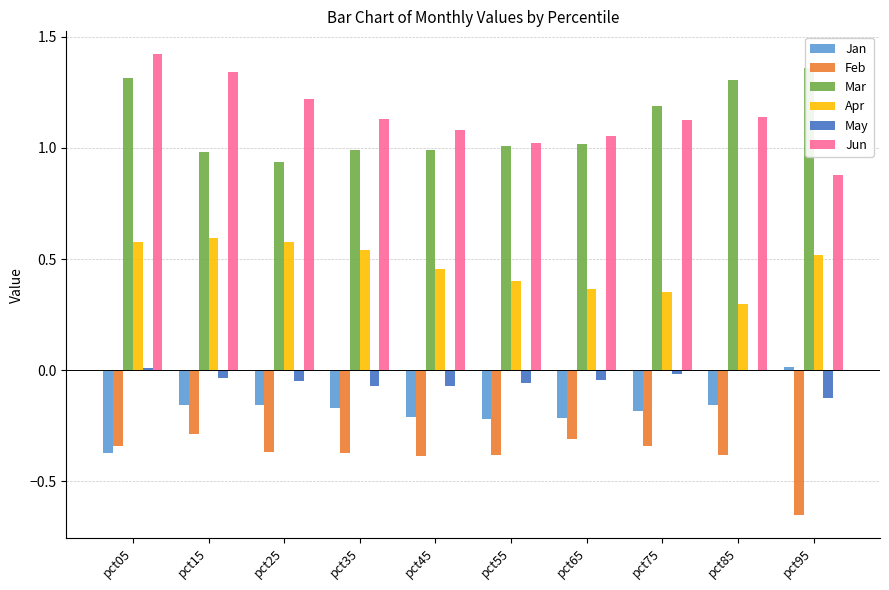

List the labels in order of Jan value, largest first.

pct95, pct85, pct25, pct15, pct35, pct75, pct45, pct65, pct55, pct05